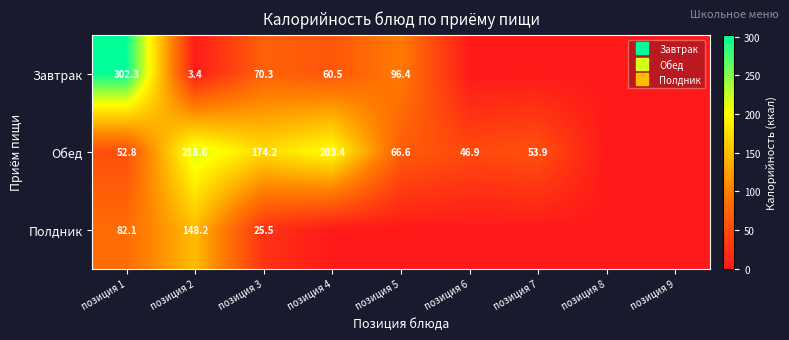

Which series has the largest range (max minus min)?

Завтрак